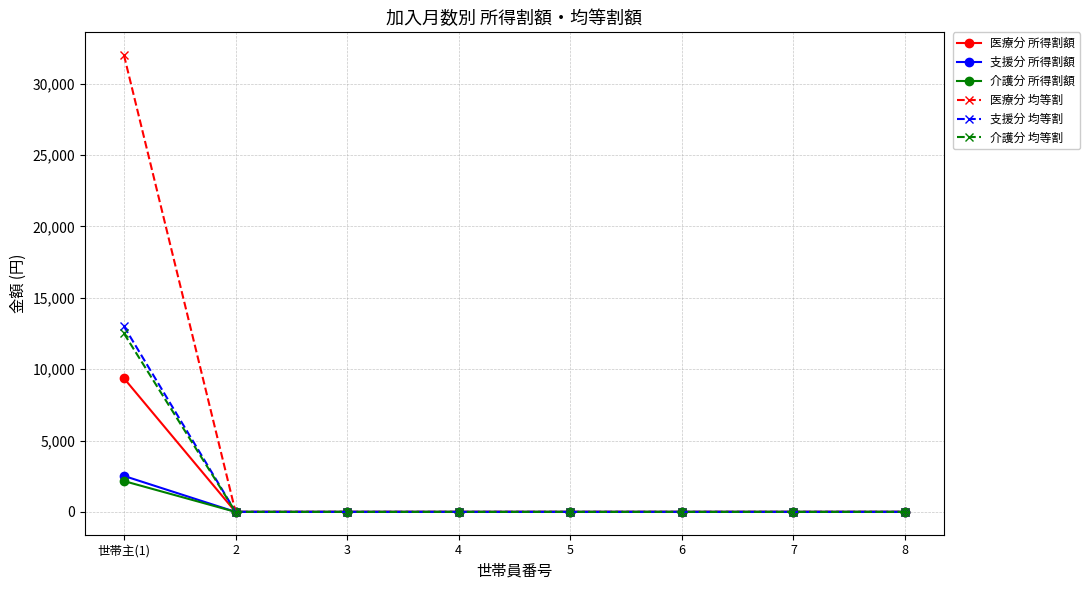

Reading left to right, list all the values displayed in this chart.

医療分 所得割額: 世帯主(1)=9360	2=0	3=0	4=0	5=0	6=0	7=0	8=0
支援分 所得割額: 世帯主(1)=2520	2=0	3=0	4=0	5=0	6=0	7=0	8=0
介護分 所得割額: 世帯主(1)=2160	2=0	3=0	4=0	5=0	6=0	7=0	8=0
医療分 均等割: 世帯主(1)=32000	2=0	3=0	4=0	5=0	6=0	7=0	8=0
支援分 均等割: 世帯主(1)=13000	2=0	3=0	4=0	5=0	6=0	7=0	8=0
介護分 均等割: 世帯主(1)=12500	2=0	3=0	4=0	5=0	6=0	7=0	8=0